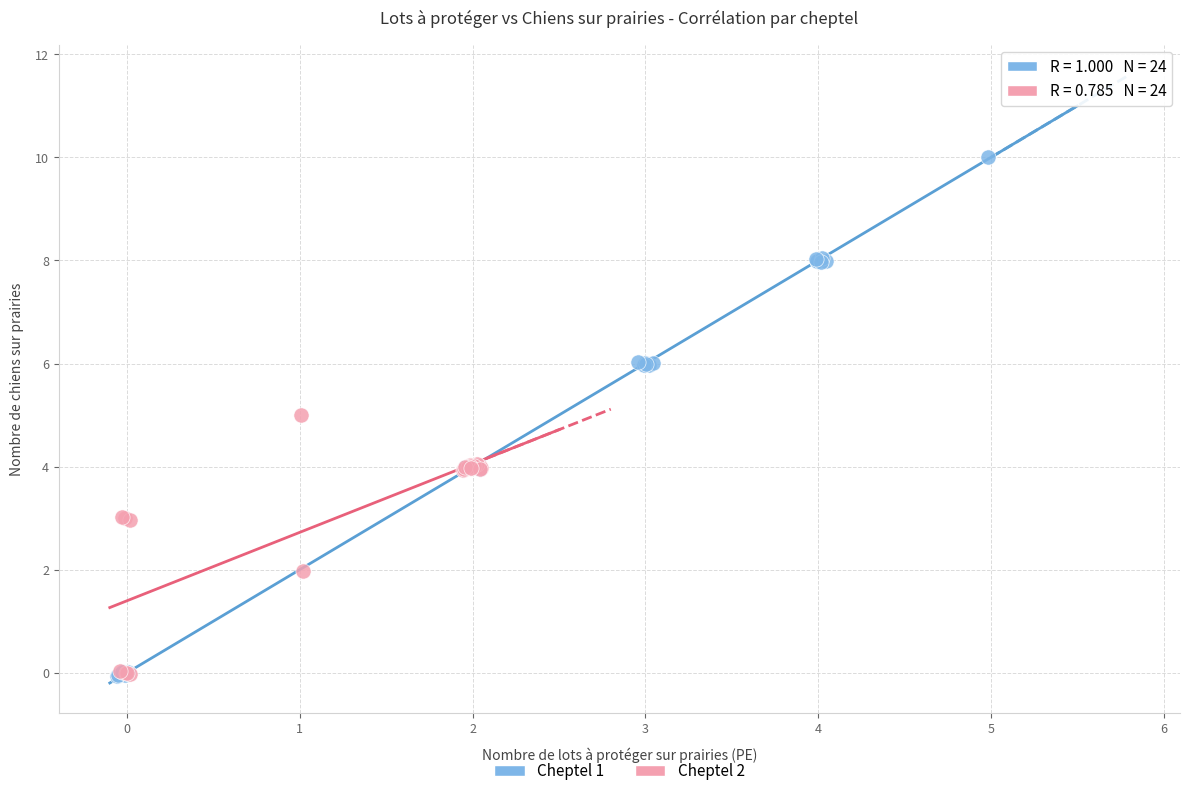

Which series has the widest spread of Y values?

Cheptel 1